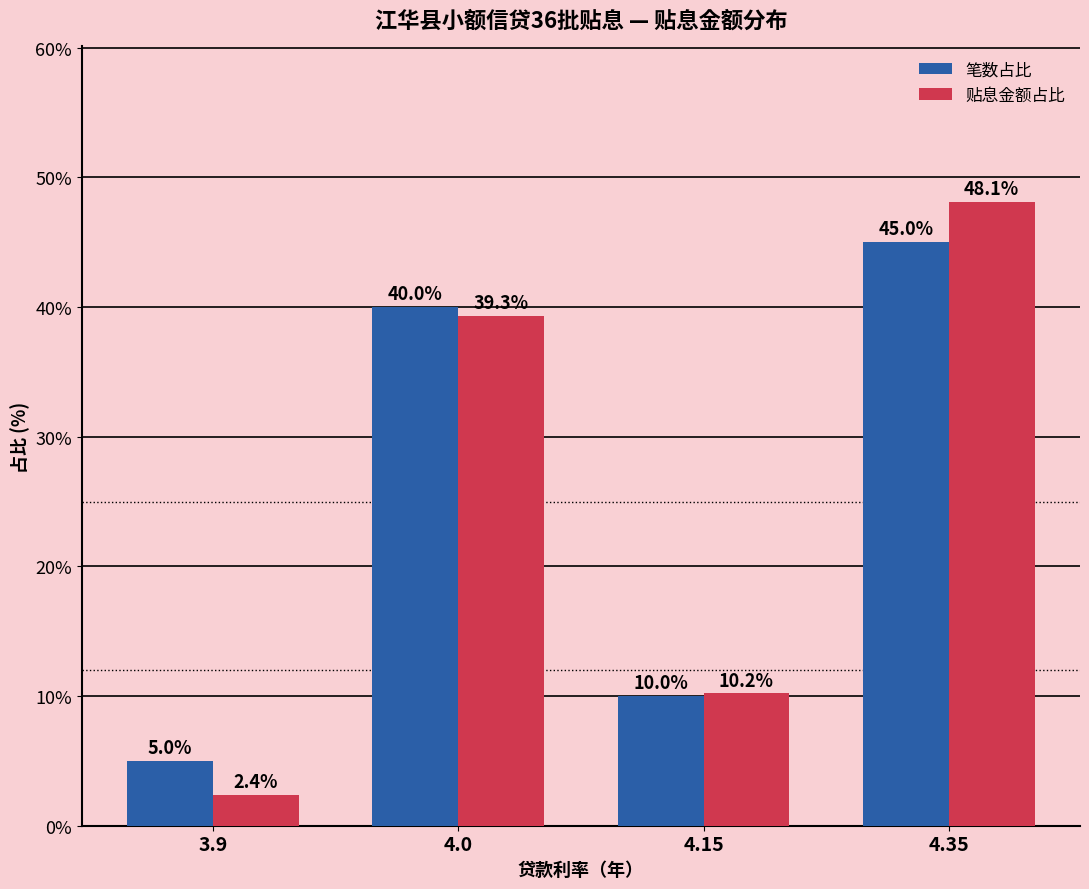

What is the label of the 1st bar from the left?

3.9